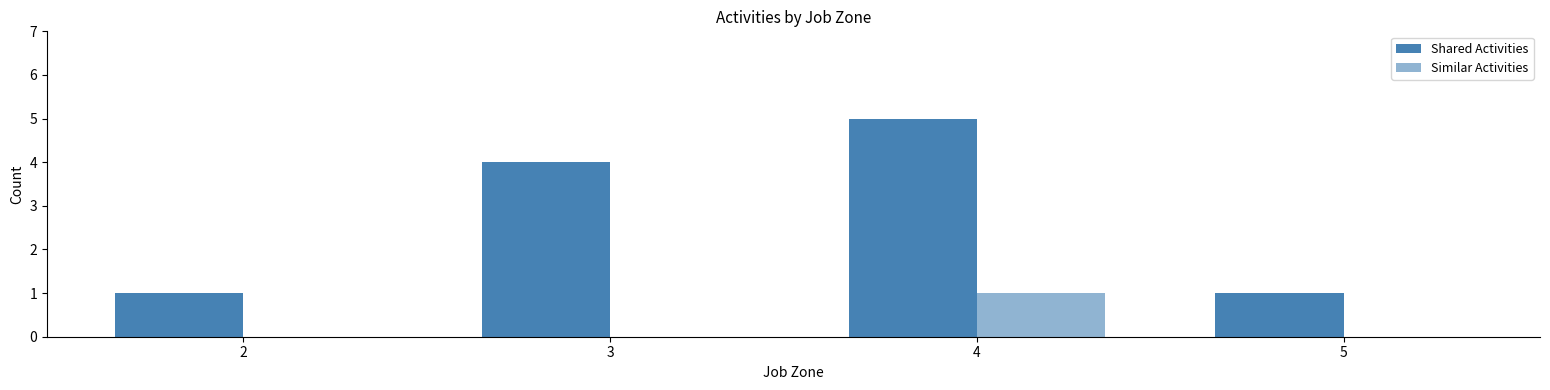

What is the value of the Similar Activities bar at the 3rd from the left?

1